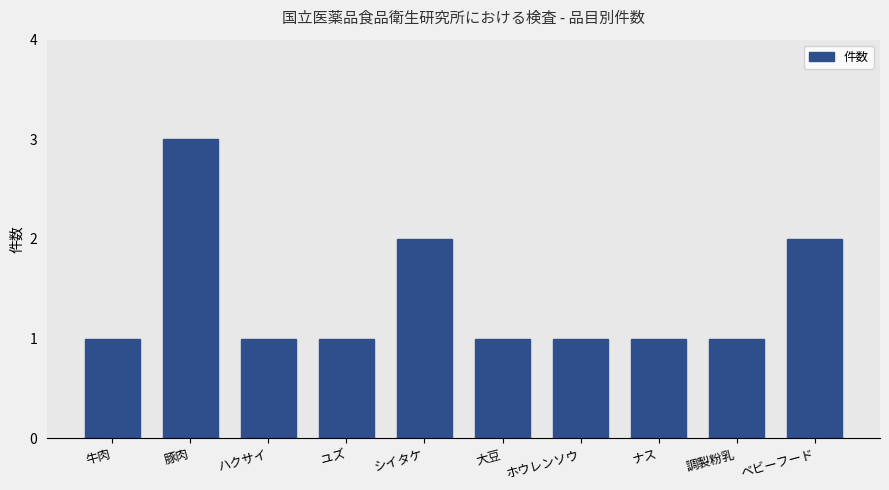

What position from the left is ユズ?

4